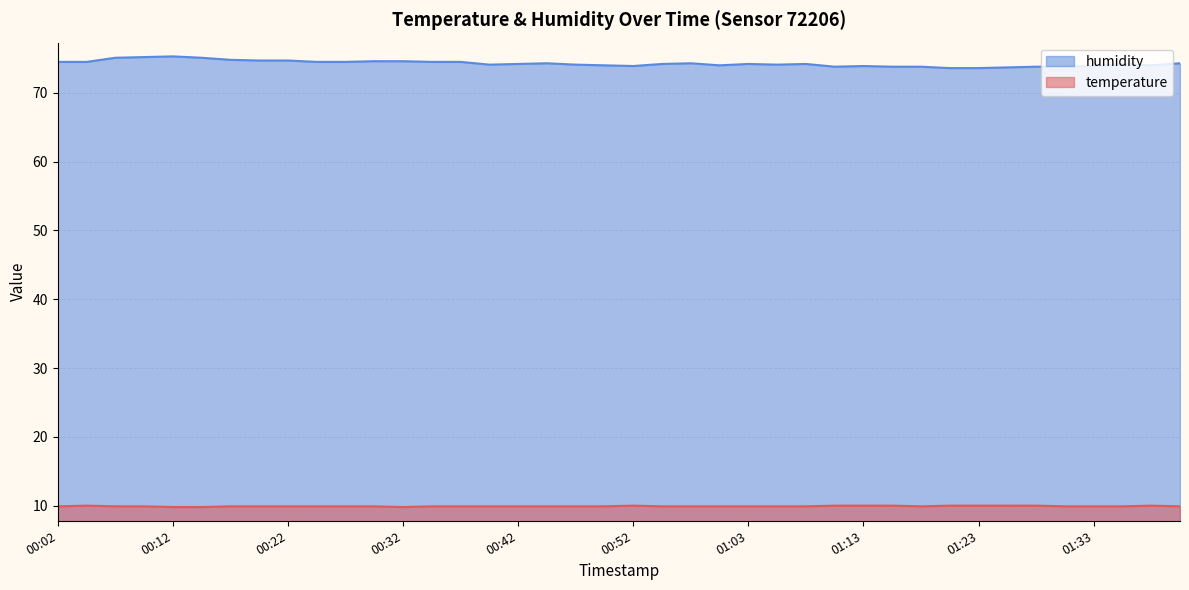

What is the minimum value shown in the chart?

9.8